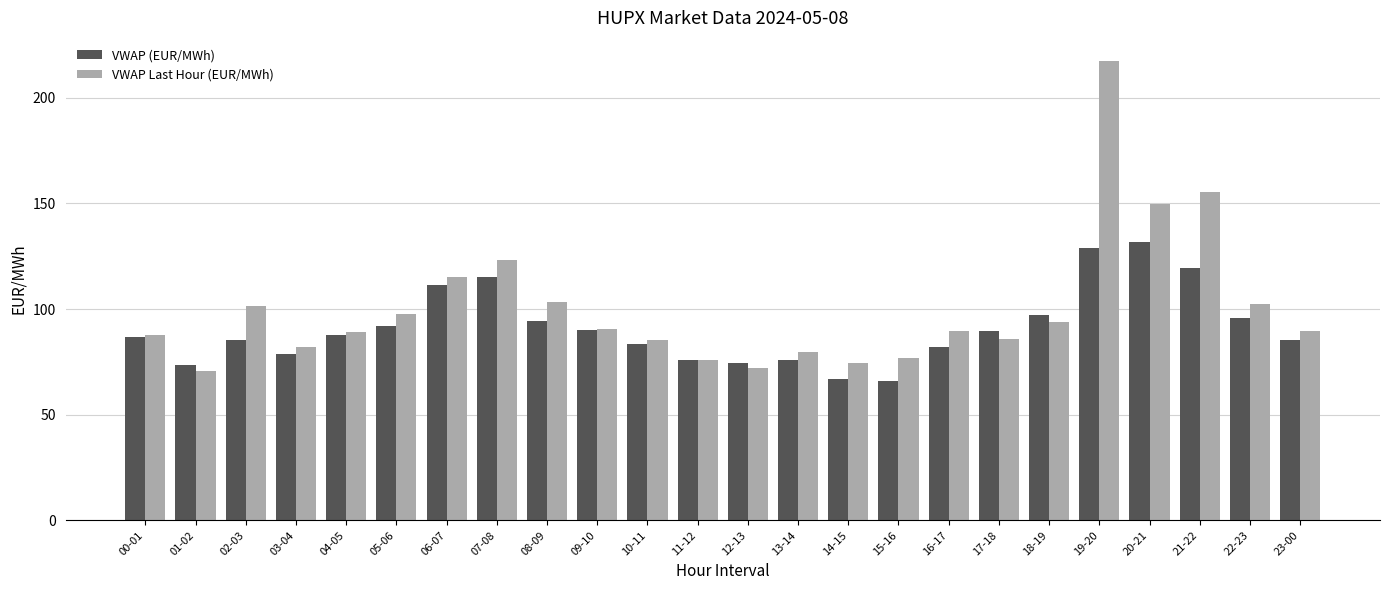

What position from the right is 13-14?

11